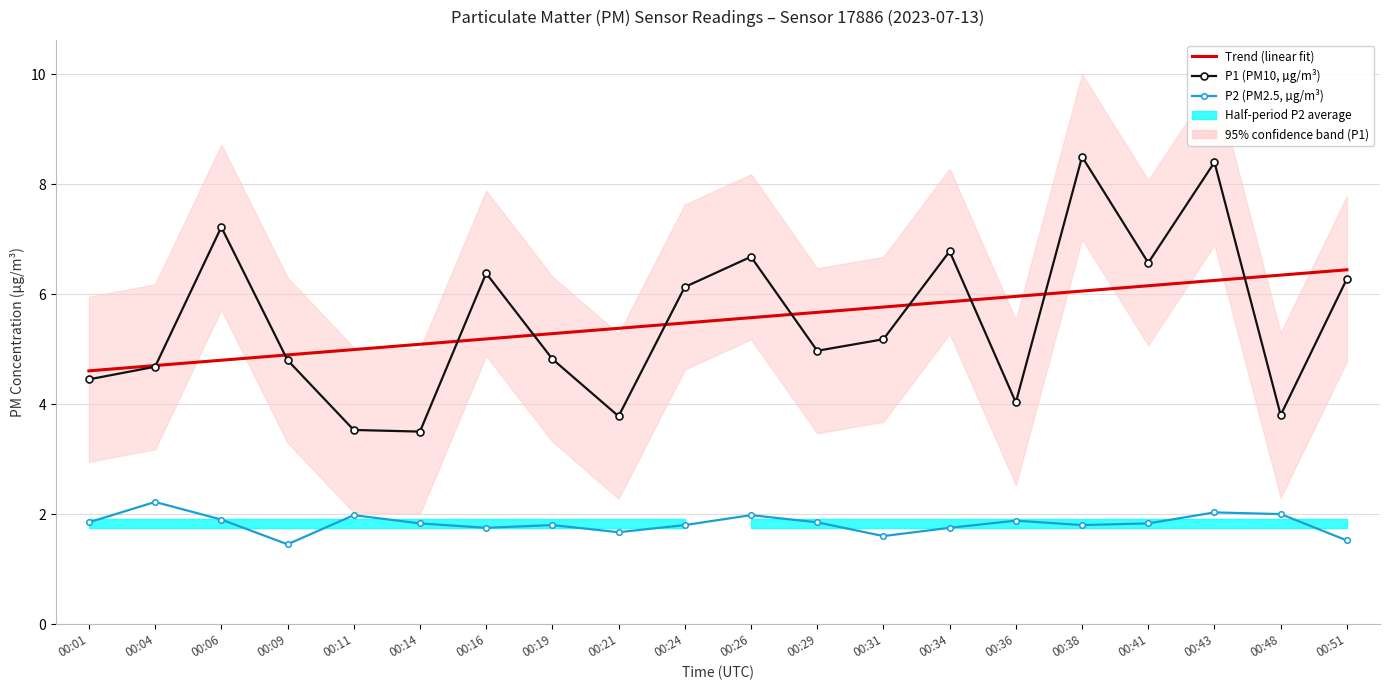

What is the spread (max minus min) of values at 00:31?

4.2